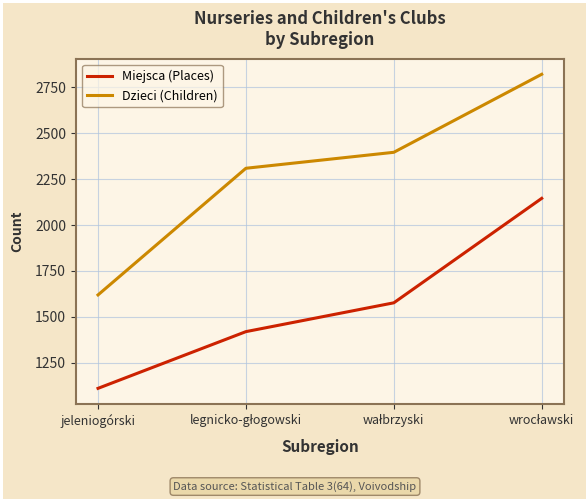

Which series has the widest spread of values?

Dzieci (Children)